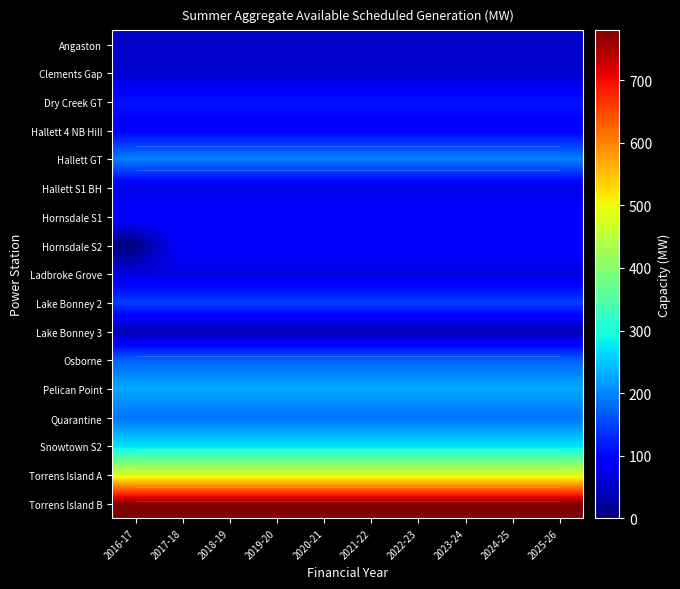

What is the sum of all Clements Gap values?

567.0